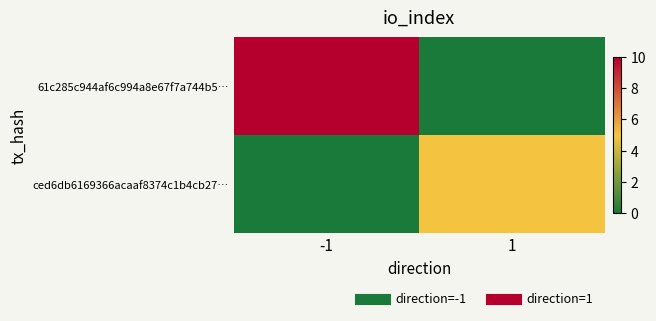

Between -1 and 1, which series saw the biggest shift?

61c285c944af6c994a8e67f7a744b5…